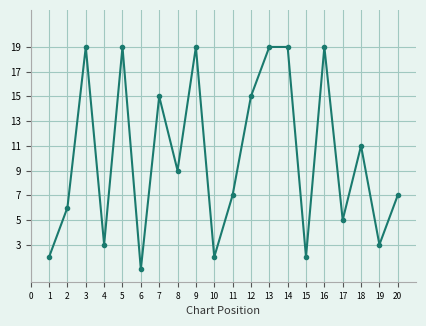

What is the difference between the maximum and minimum values?

18